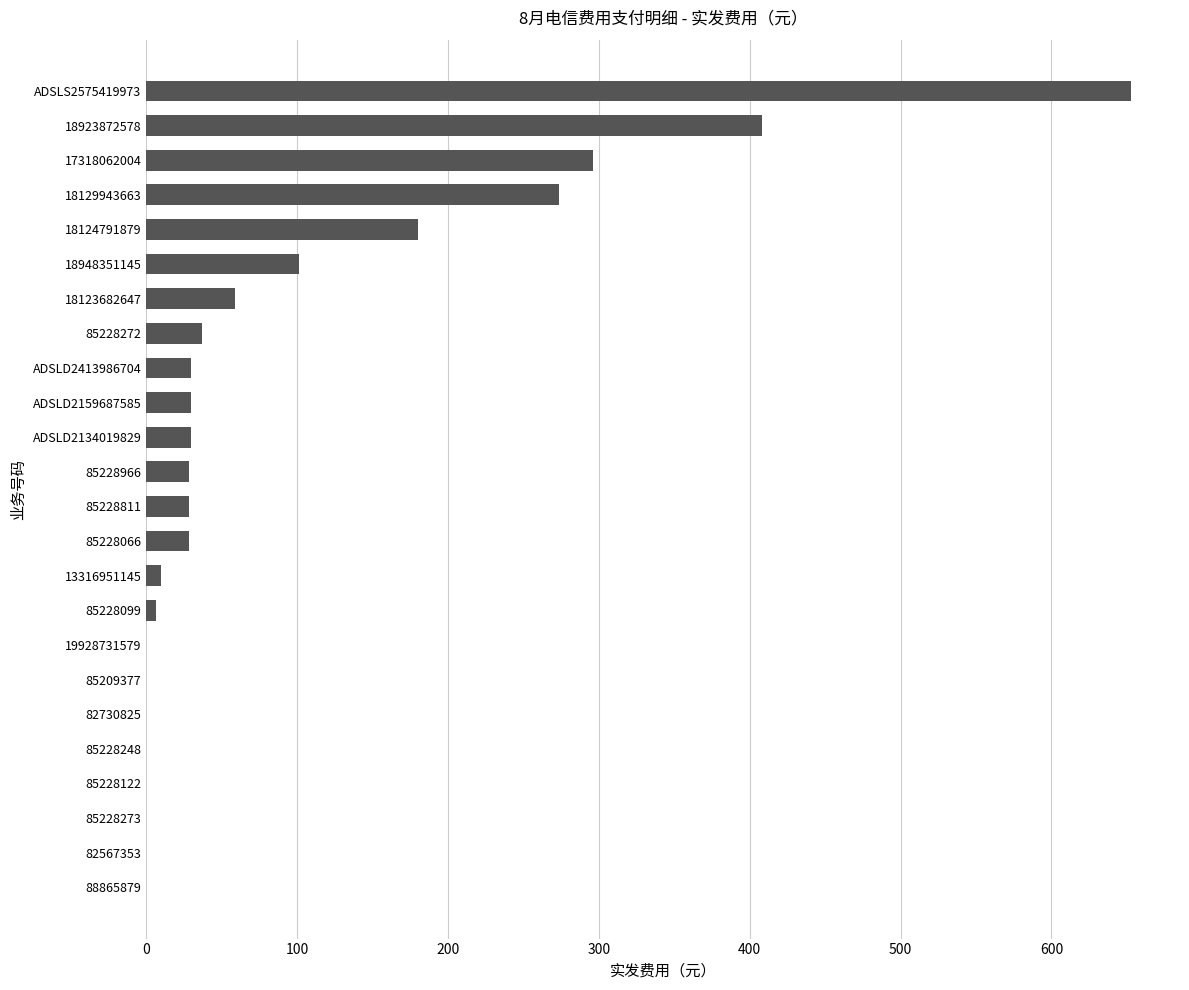

Are the bars horizontal?

Yes